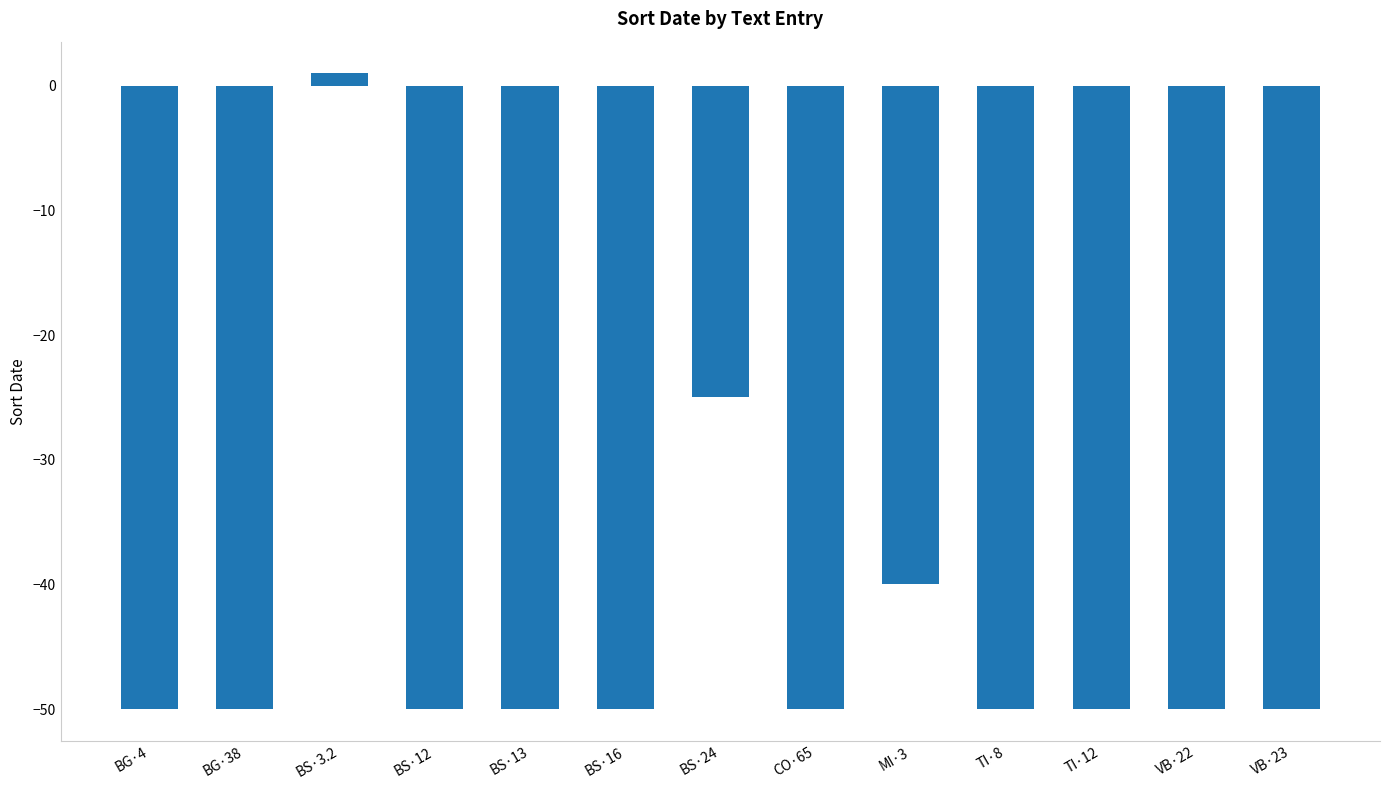

True or false: the data shows 1 at BS·3.2.

True